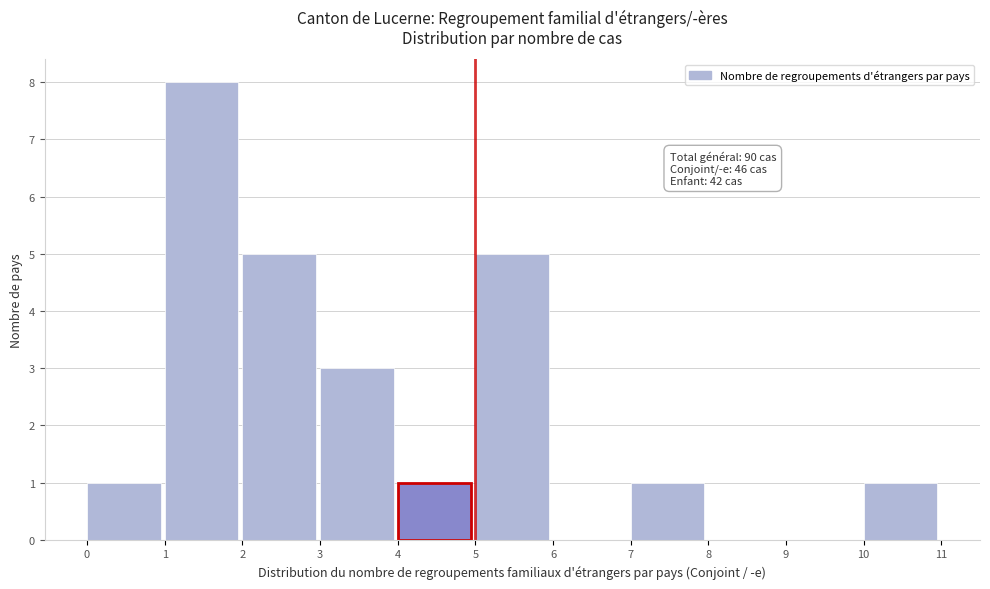

Which range on the x-axis has the tallest bar?

1 to 2